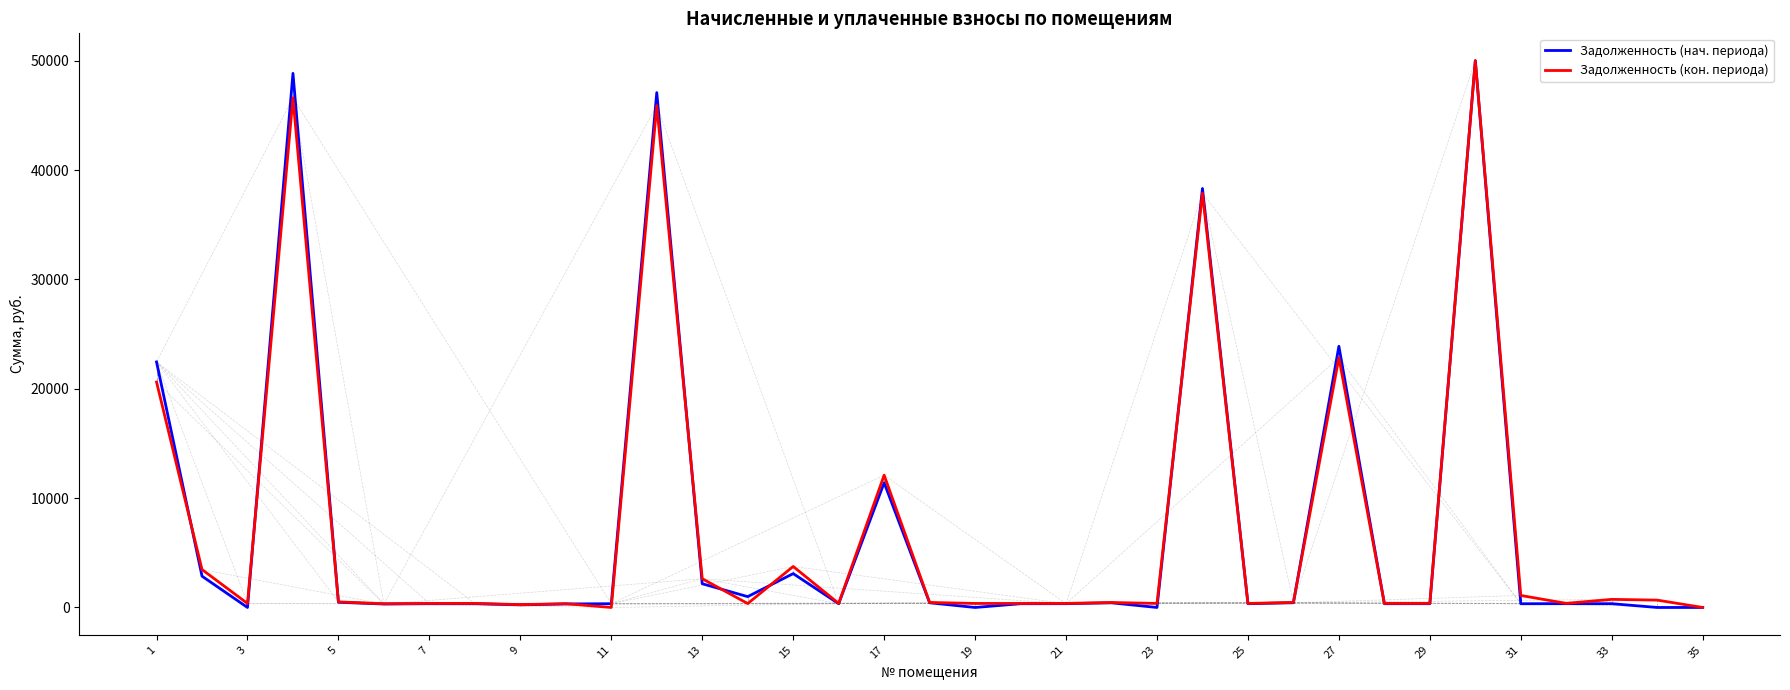

What is the maximum value for Задолженность (кон. периода)?

50000.0